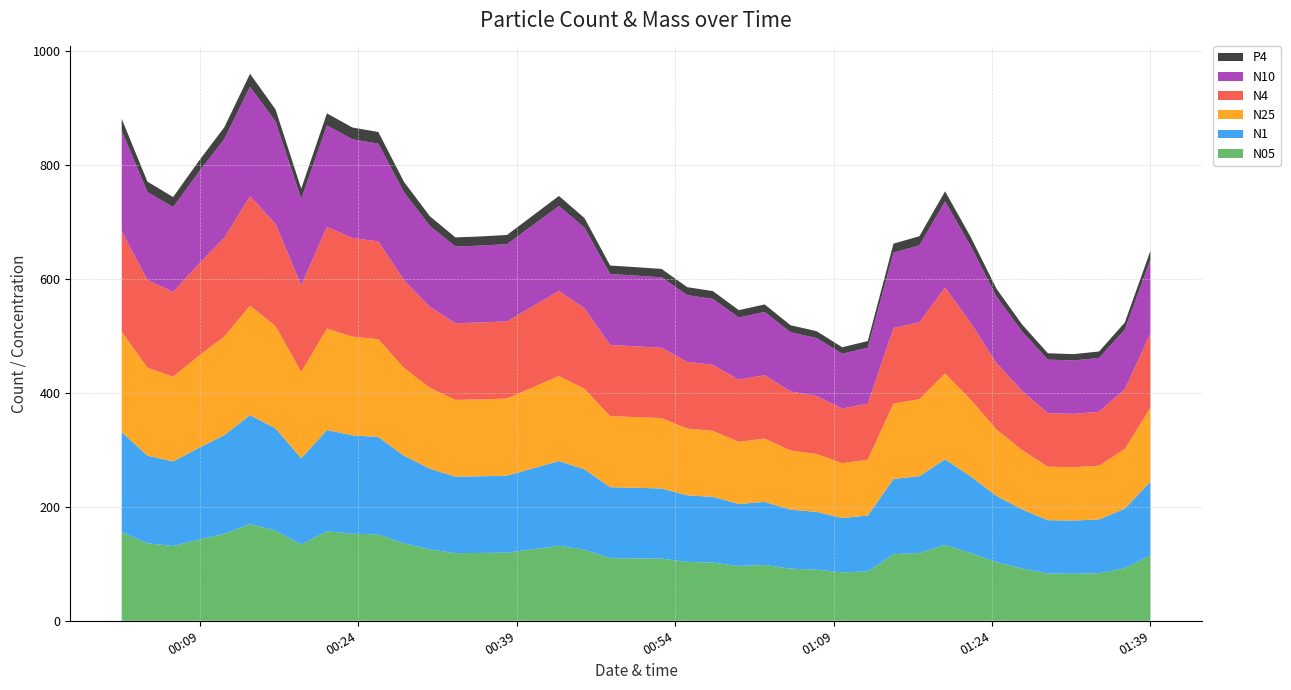

Reading left to right, list all the values displayed in this chart.

N05: 0=155.3	1=136.0	2=131.2	3=142.3	4=152.9	5=169.4	6=158.4	7=133.8	8=157.1	9=152.8	10=151.4	11=135.9	12=125.3	13=118.7	14=119.0	15=119.5	16=131.6	17=124.8	18=110.0	19=109.5	20=109.0	21=103.3	22=102.1	23=96.2	24=98.0	25=91.5	26=89.7	27=84.7	28=86.7	29=116.8	30=119.1	31=133.0	32=118.8	33=102.9	34=91.7	35=82.9	36=82.6	37=83.4	38=92.4	39=114.7
N1: 0=175.7	1=153.8	2=148.4	3=160.9	4=172.9	5=191.6	6=179.1	7=151.4	8=177.7	9=172.8	10=171.2	11=153.7	12=141.7	13=134.3	14=134.6	15=135.1	16=148.8	17=141.1	18=124.4	19=123.8	20=123.2	21=116.8	22=115.5	23=108.8	24=110.8	25=103.5	26=101.4	27=95.8	28=98.0	29=132.1	30=134.7	31=150.4	32=134.4	33=116.3	34=103.7	35=93.7	36=93.4	37=94.3	38=104.5	39=129.6
N25: 0=176.3	1=154.2	2=148.8	3=161.3	4=173.3	5=192.1	6=179.6	7=151.7	8=178.2	9=173.2	10=171.6	11=154.1	12=142.0	13=134.6	14=135.0	15=135.5	16=149.2	17=141.4	18=124.7	19=124.2	20=123.5	21=117.1	22=115.8	23=109.1	24=111.1	25=103.8	26=101.7	27=96.0	28=98.2	29=132.4	30=135.0	31=150.8	32=134.7	33=116.6	34=104.0	35=93.9	36=93.6	37=94.5	38=104.7	39=130.0
N4: 0=176.3	1=154.2	2=148.8	3=161.4	4=173.3	5=192.1	6=179.6	7=151.8	8=178.2	9=173.2	10=171.6	11=154.1	12=142.0	13=134.6	14=135.0	15=135.5	16=149.2	17=141.4	18=124.7	19=124.2	20=123.5	21=117.2	22=115.8	23=109.1	24=111.1	25=103.8	26=101.7	27=96.0	28=98.2	29=132.4	30=135.0	31=150.8	32=134.7	33=116.6	34=104.0	35=93.9	36=93.6	37=94.6	38=104.7	39=130.0
N10: 0=176.3	1=154.2	2=148.8	3=161.4	4=173.3	5=192.1	6=179.6	7=151.8	8=178.2	9=173.2	10=171.6	11=154.1	12=142.0	13=134.6	14=135.0	15=135.5	16=149.2	17=141.4	18=124.7	19=124.2	20=123.6	21=117.2	22=115.8	23=109.1	24=111.1	25=103.8	26=101.7	27=96.0	28=98.2	29=132.4	30=135.0	31=150.8	32=134.7	33=116.6	34=104.0	35=93.9	36=93.6	37=94.6	38=104.7	39=130.0
P4: 0=21.1	1=18.3	2=17.7	3=19.2	4=20.6	5=22.8	6=21.4	7=18.1	8=21.2	9=20.6	10=20.4	11=18.3	12=16.9	13=16.0	14=16.1	15=16.1	16=17.7	17=16.8	18=14.8	19=14.8	20=14.7	21=13.9	22=13.8	23=13.0	24=13.2	25=12.3	26=12.1	27=11.4	28=11.7	29=15.8	30=16.1	31=17.9	32=16.0	33=13.9	34=12.4	35=11.2	36=11.1	37=11.2	38=12.4	39=15.5